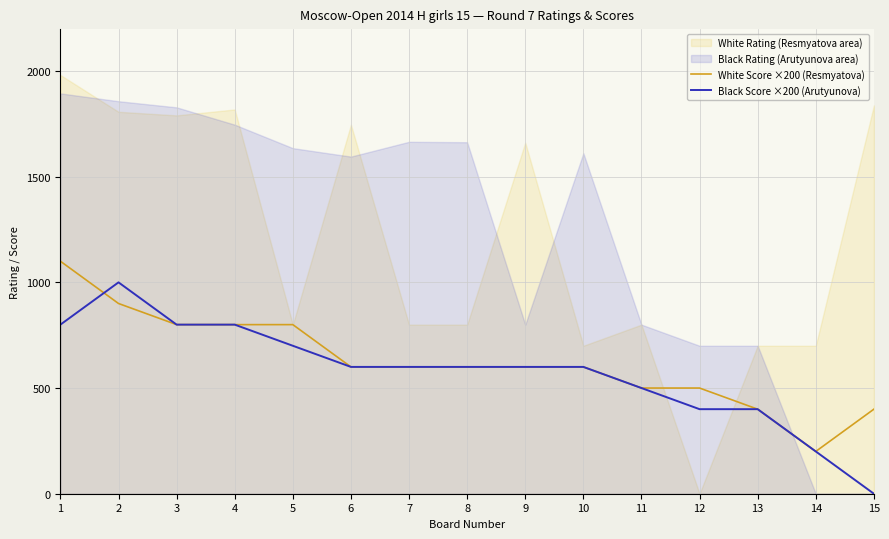

Count the number of categories in the chart.

15